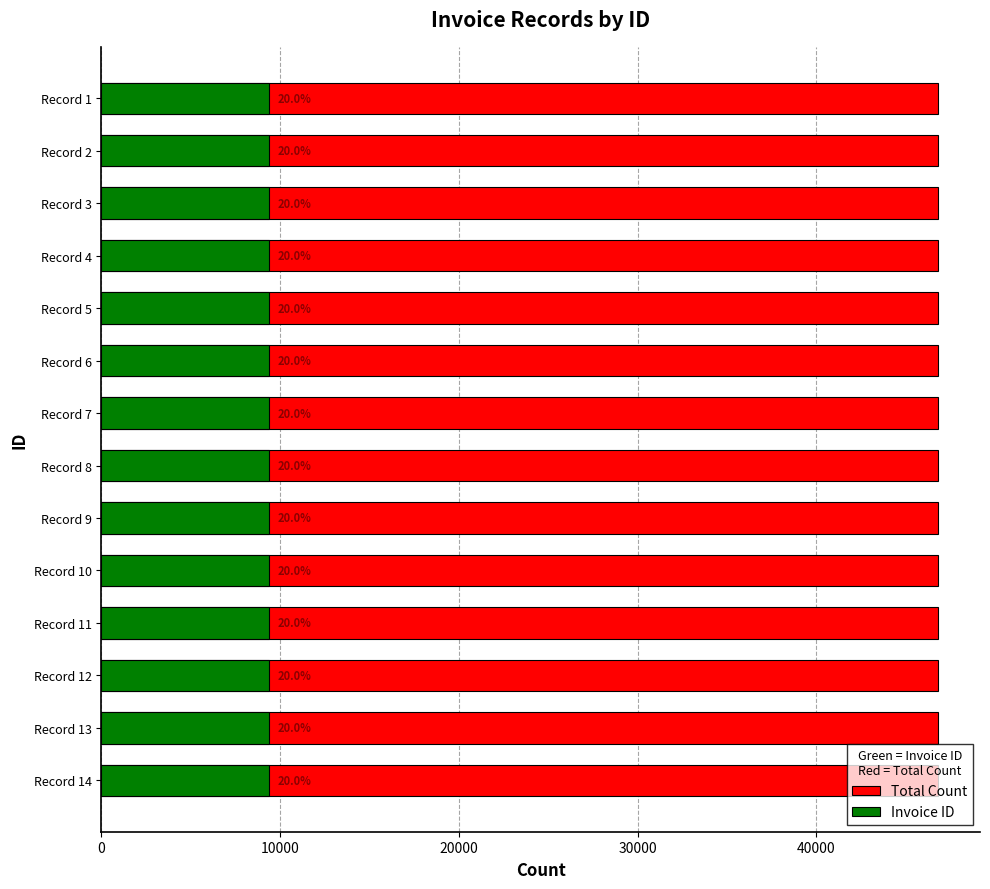

Are the bars horizontal?

Yes